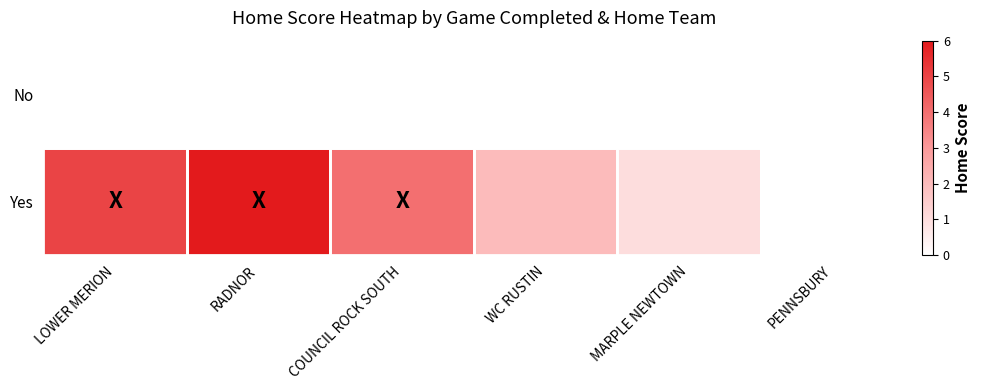

List the series in order of their peak value, highest first.

Yes, No